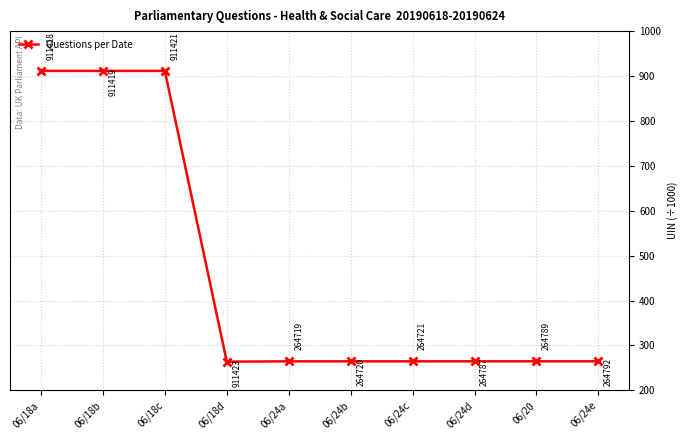

True or false: the data shows 264.8 at 06/24d.

True